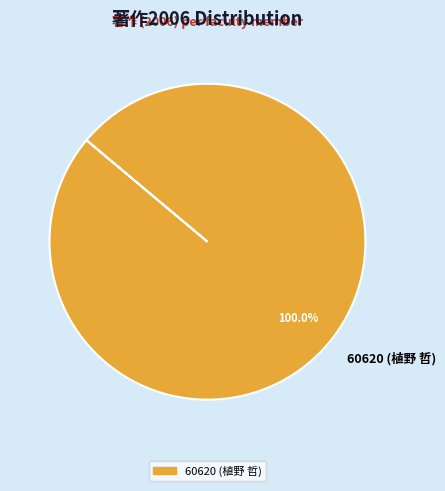

To the nearest percent, what portion does 60620 (植野 哲) represent?

100%